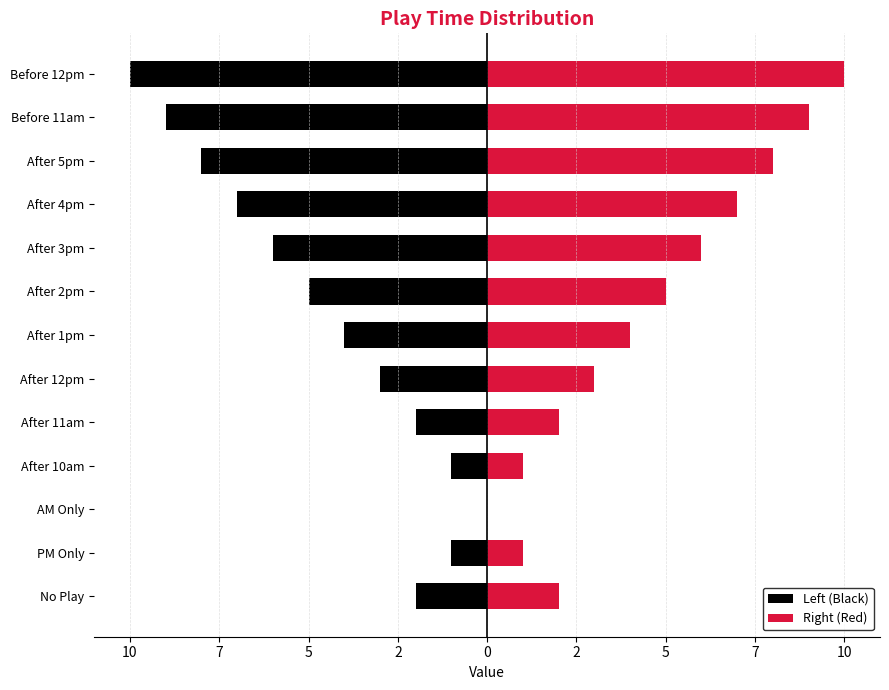

The value of Left (Black) at After 4pm is -3. True or false?

False